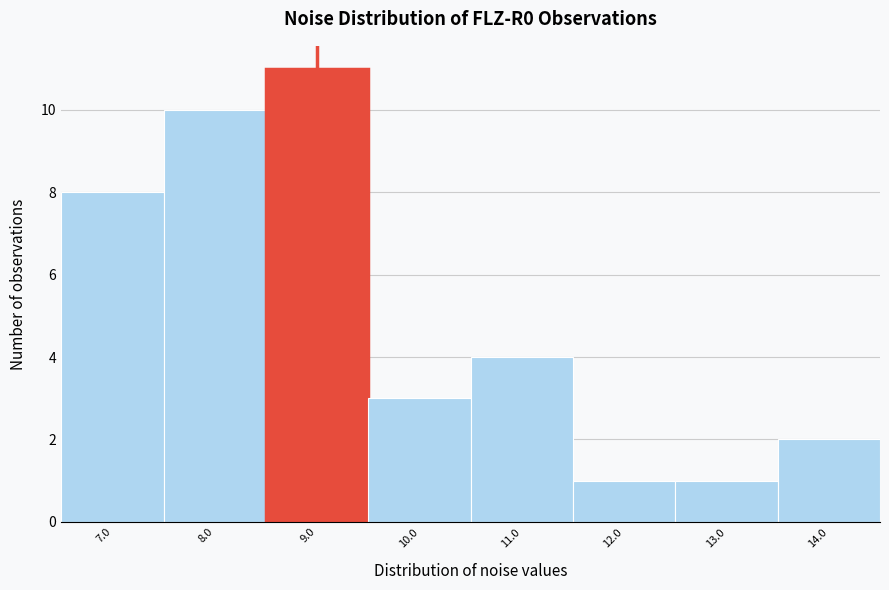

Reading left to right, transcribe all the data shown in this chart.

7.0=8	8.0=10	9.0=11	10.0=3	11.0=4	12.0=1	13.0=1	14.0=2